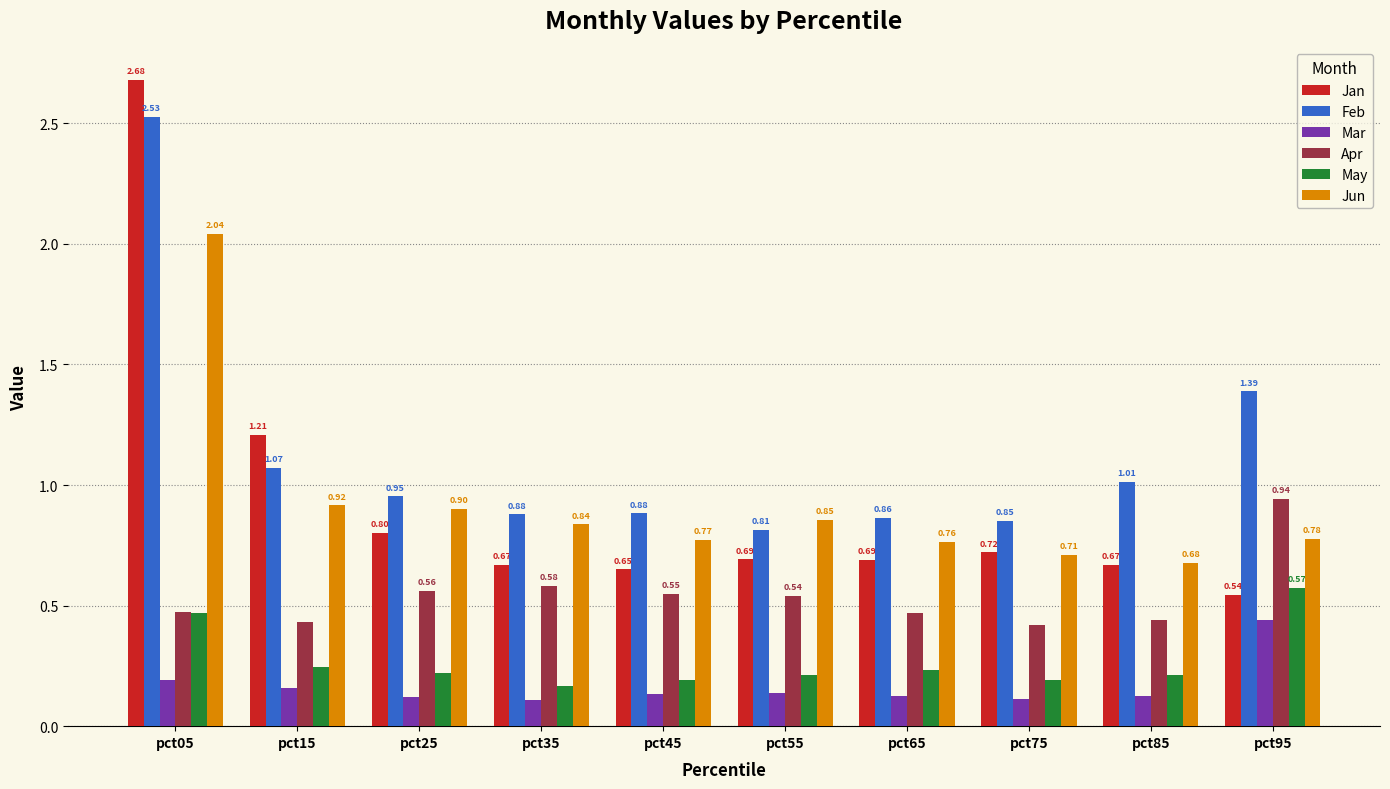

What is the sum of the Jan values at pct75 and pct05?

3.4